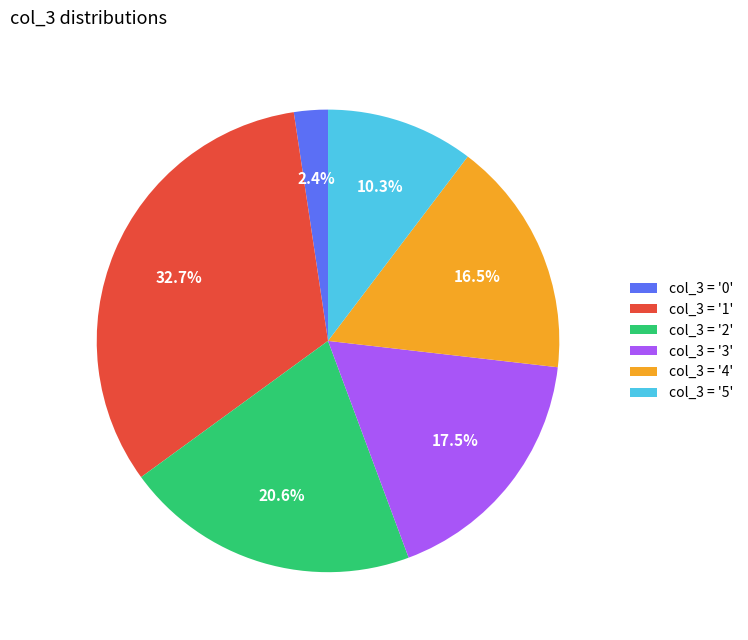

Between col_3 = '2' and col_3 = '4', which is larger?

col_3 = '2'